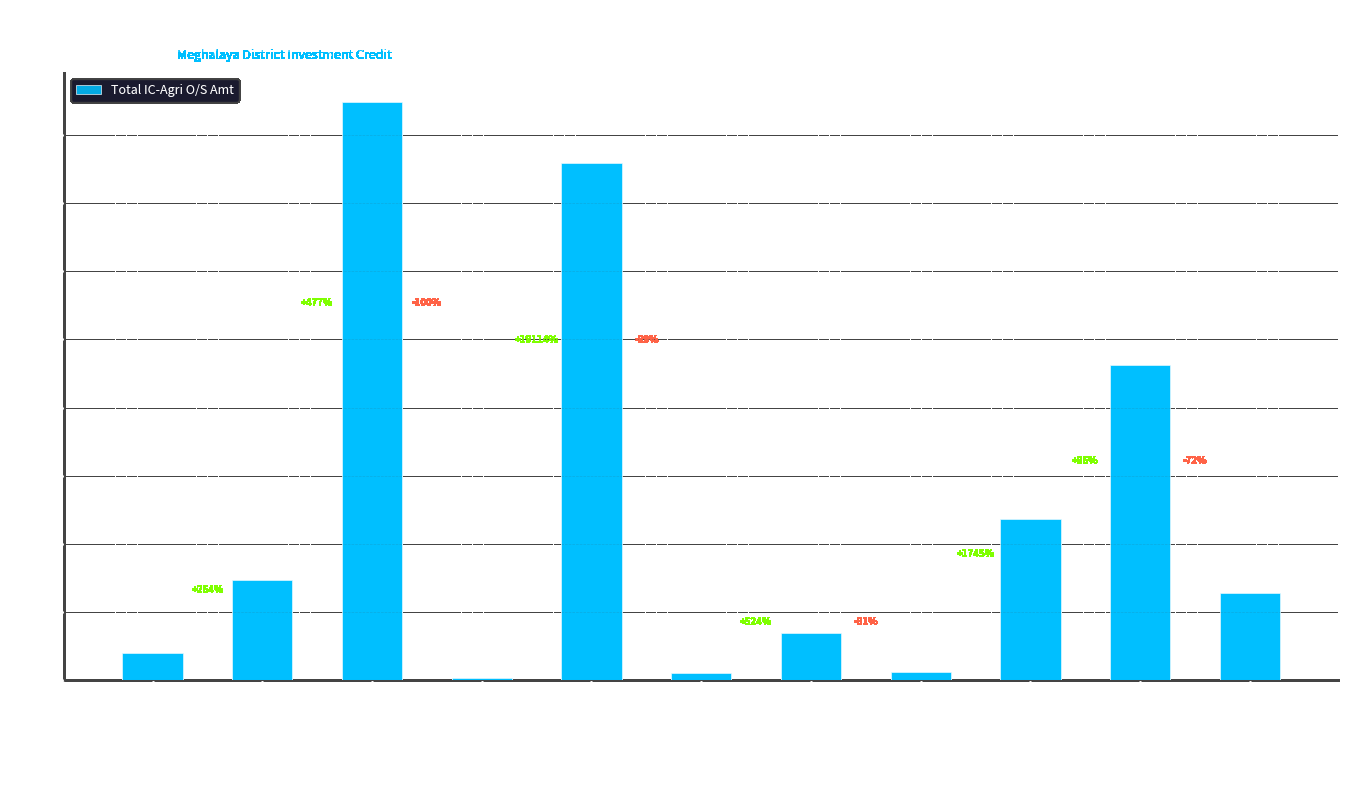

What is the difference between the values at WESTGAROHILLS and WESTJAINTIAHILLS?

566.6